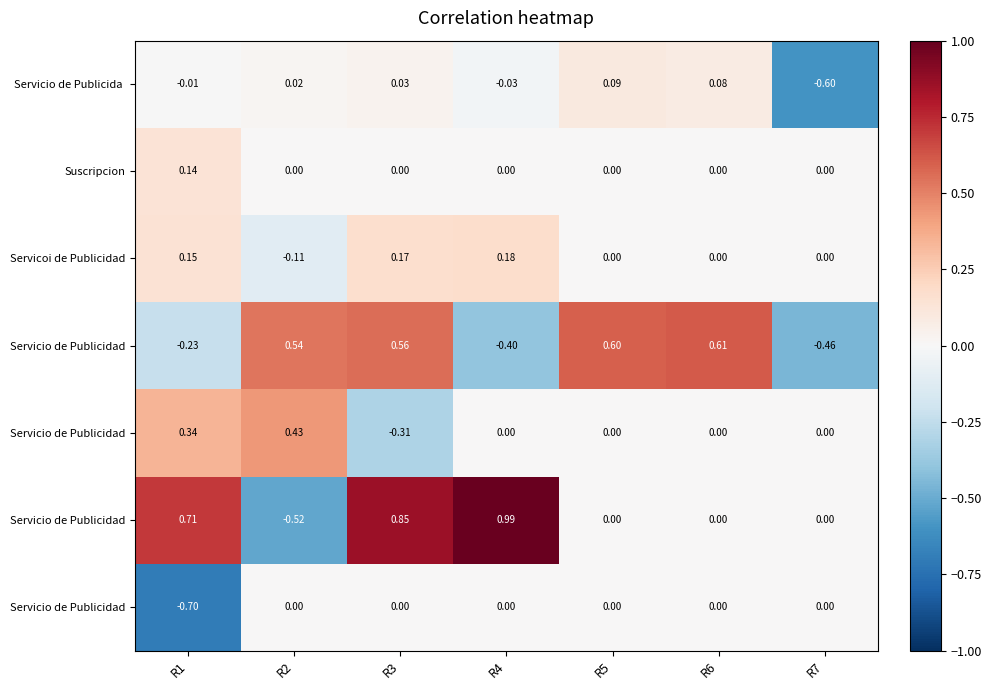

Between R5 and R3, which is larger?

R5